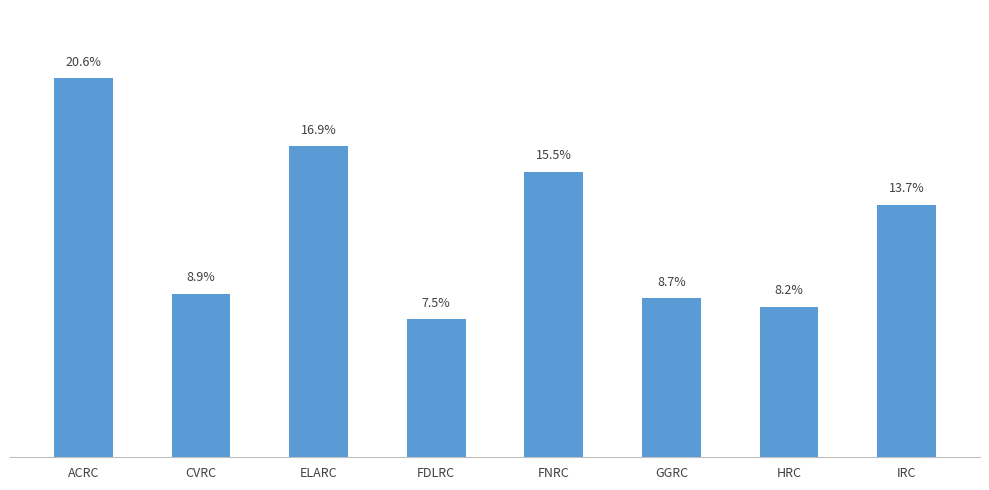

Between GGRC and HRC, which is larger?

GGRC